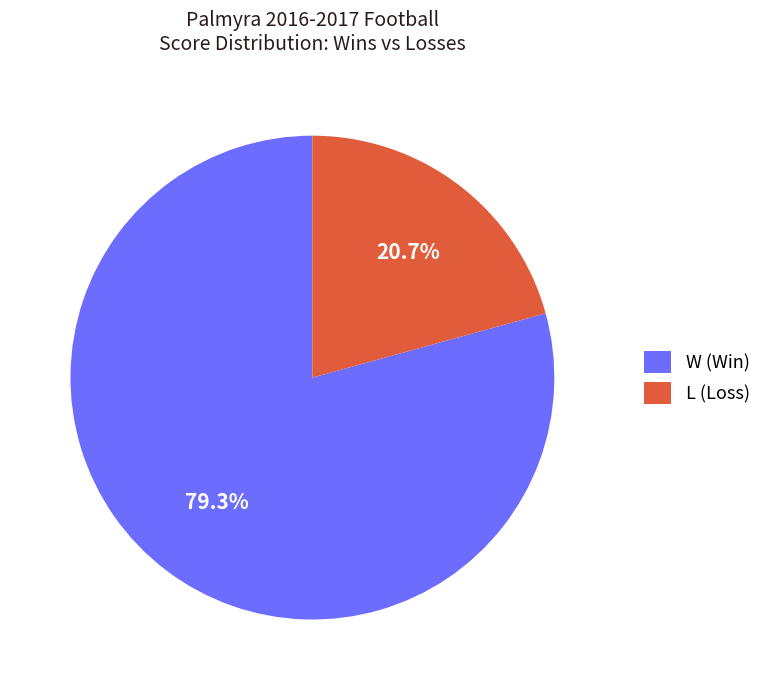

What is the ratio of the value at W (Win) to the value at L (Loss)?

3.8